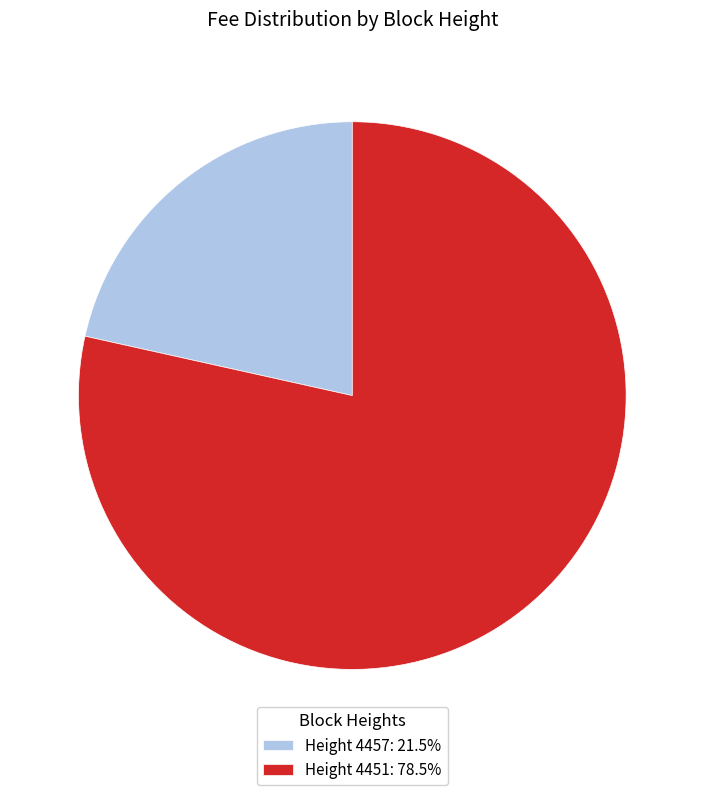

What is the ratio of the value at Height 4451: 78.5% to the value at Height 4457: 21.5%?

3.6